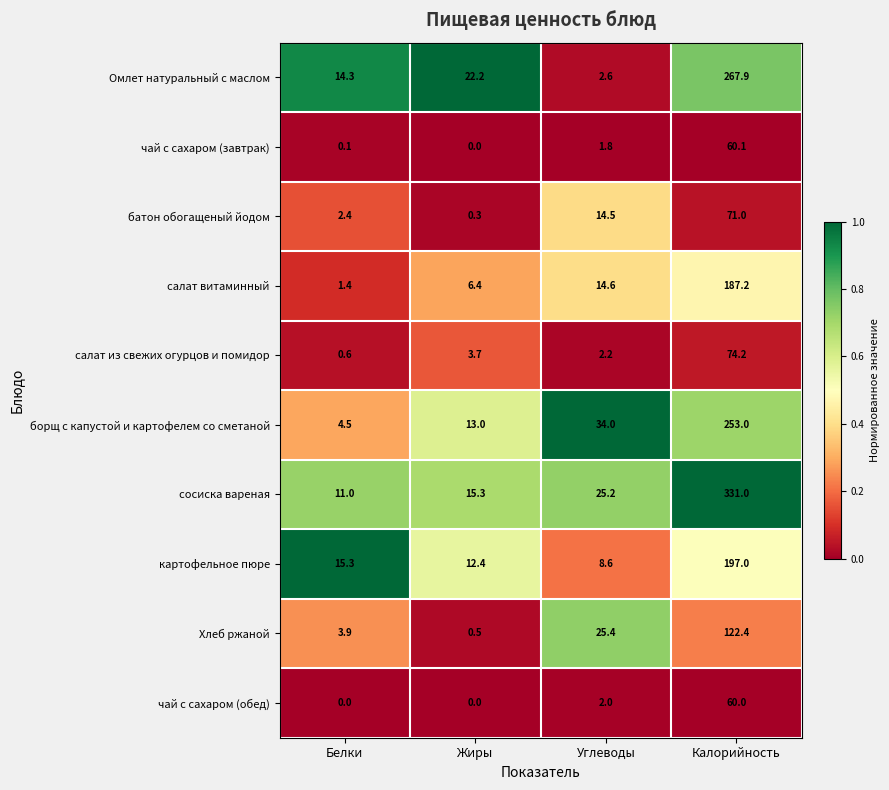

Is it true that чай с сахаром (завтрак) equals 0.1 at Белки?

True